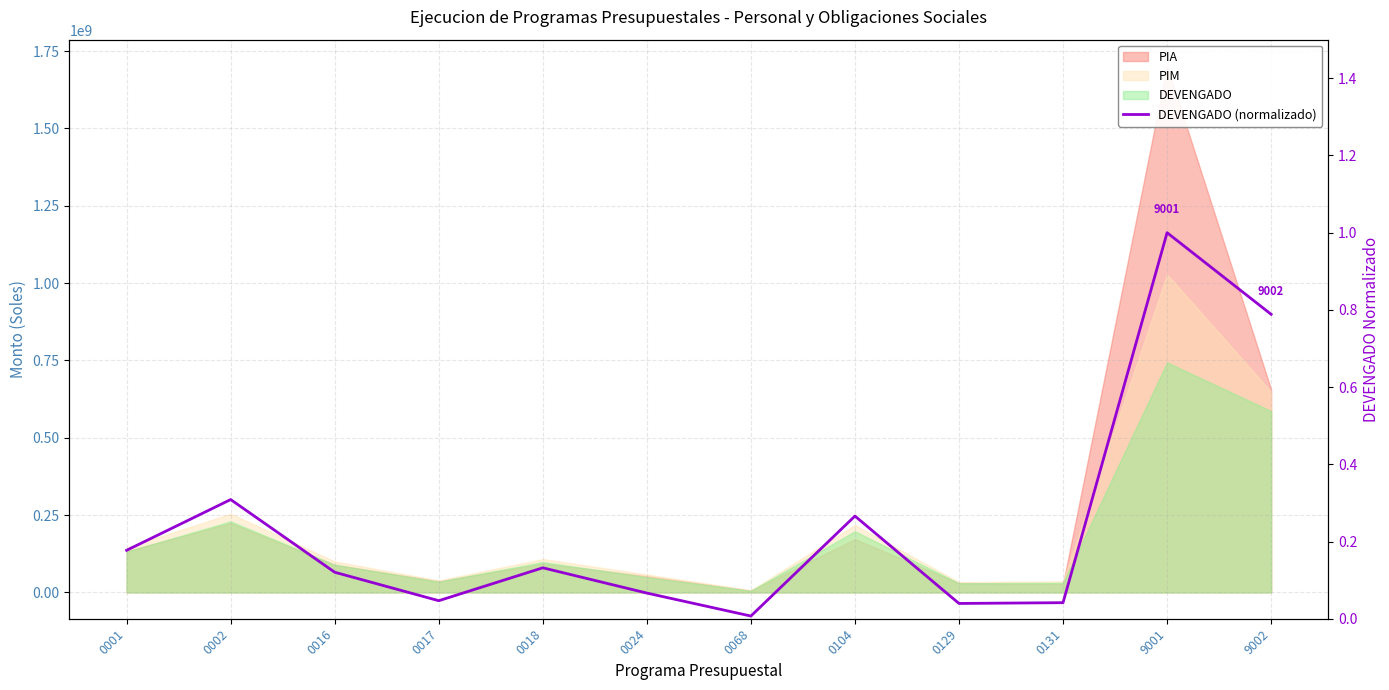

True or false: the data shows 0.1 at 0104.

False